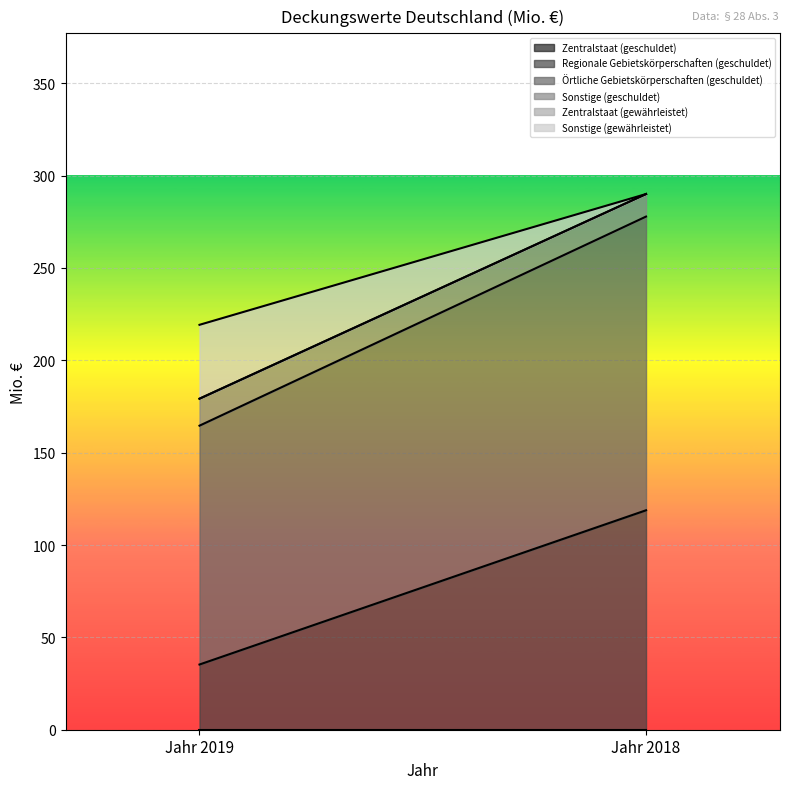

Is the value of Zentralstaat (gewährleistet) at Jahr 2019 greater than the value of Zentralstaat (geschuldet) at Jahr 2019?

No